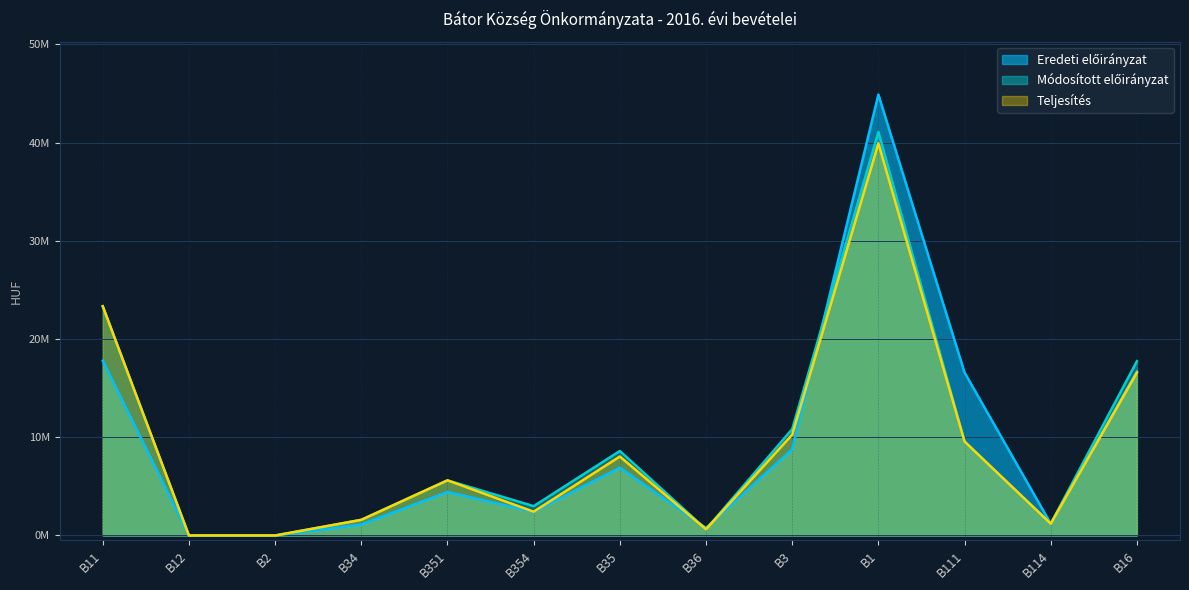

At how many categories does at least one series exceed 39255400?

1